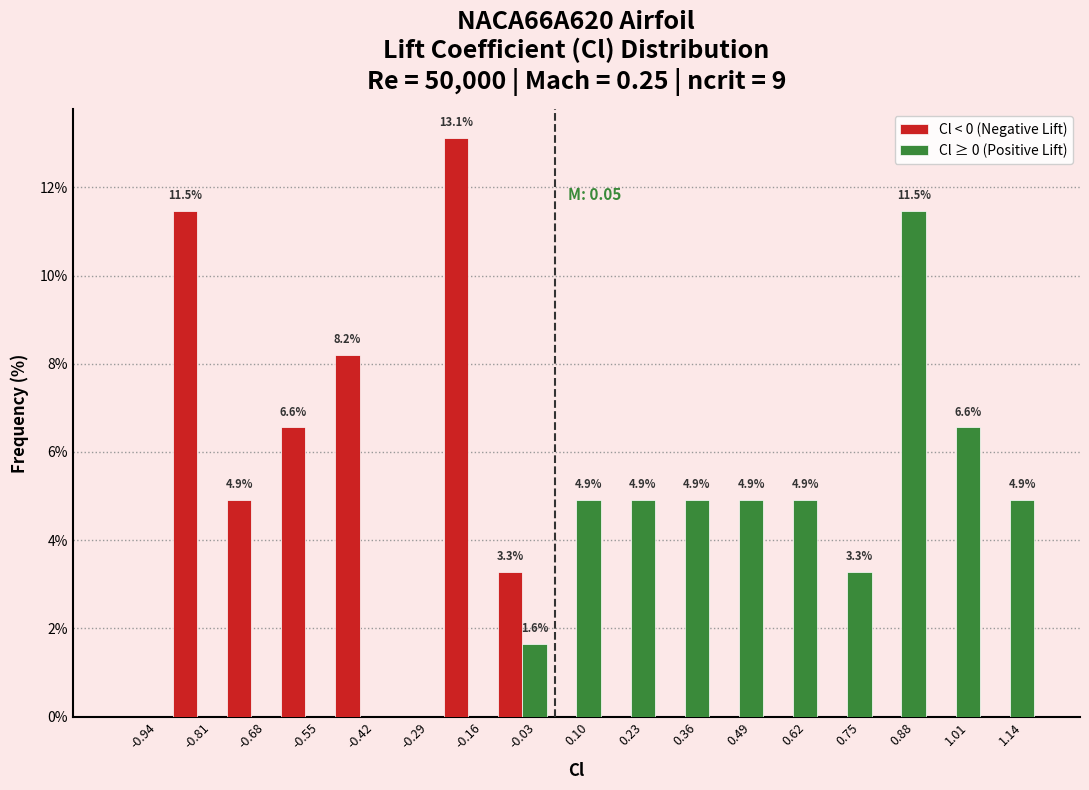

In the Cl ≥ 0 (Positive Lift) series, which range on the x-axis has the tallest bar?

0.82 to 0.94